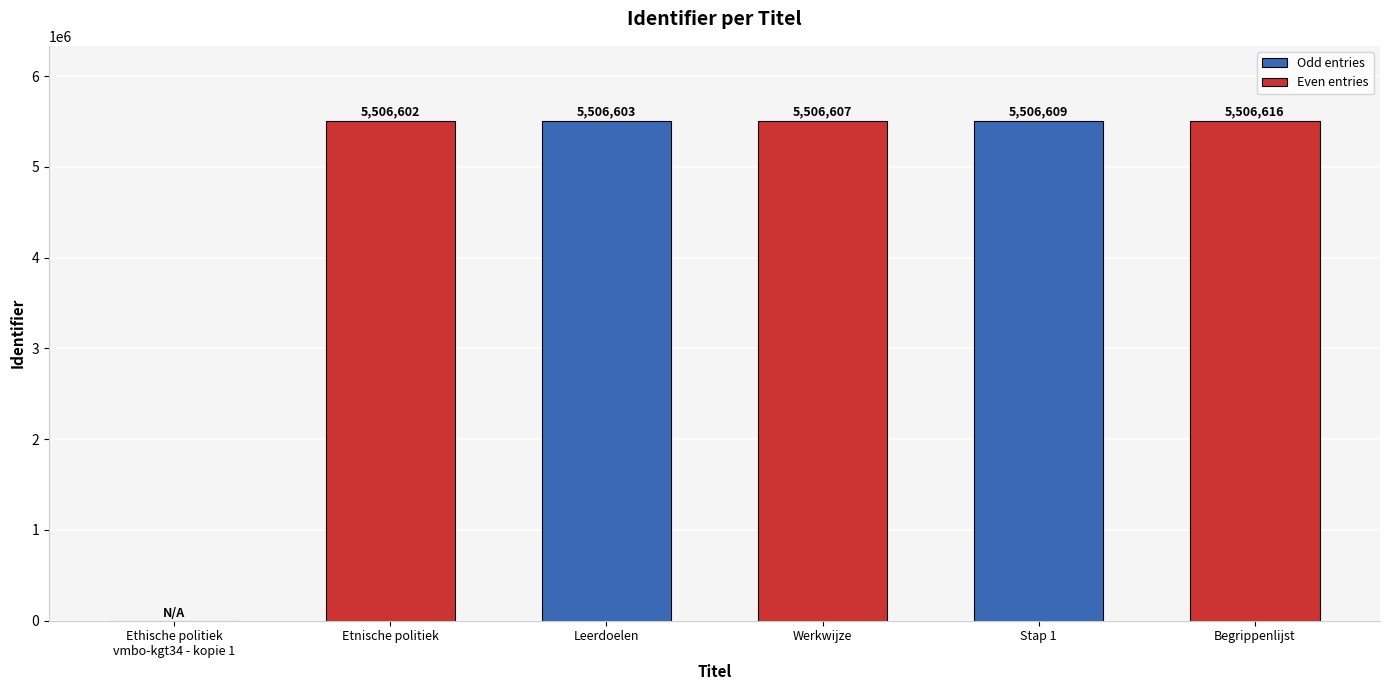

Where is the data nearest to the value 2753308?

Etnische politiek